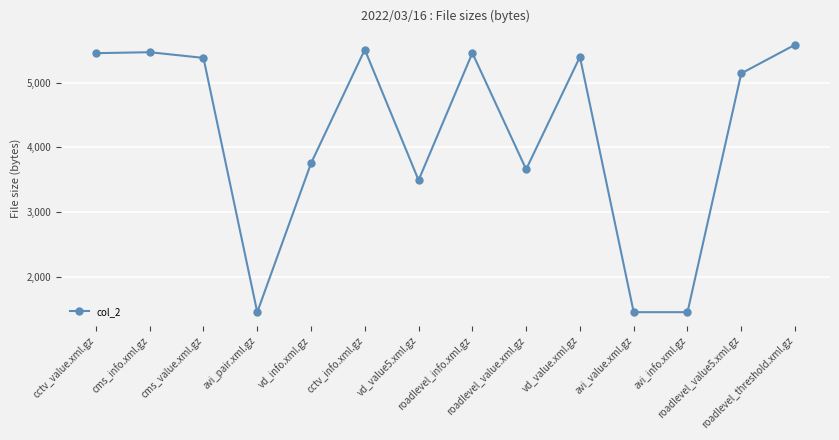

What is the change in value from cms_info.xml.gz to avi_pair.xml.gz?

-4014